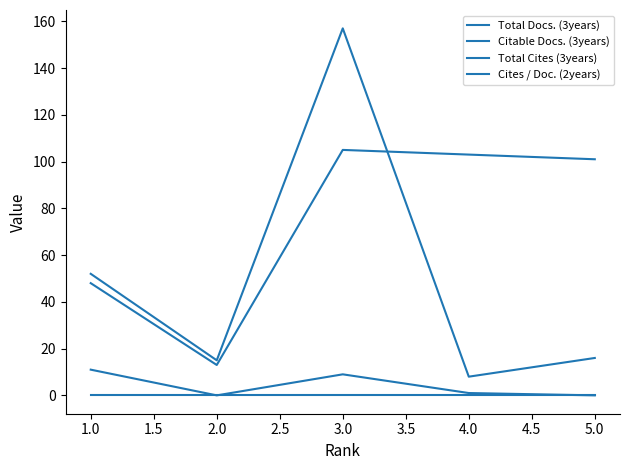

Which series has the largest range (max minus min)?

Total Cites (3years)